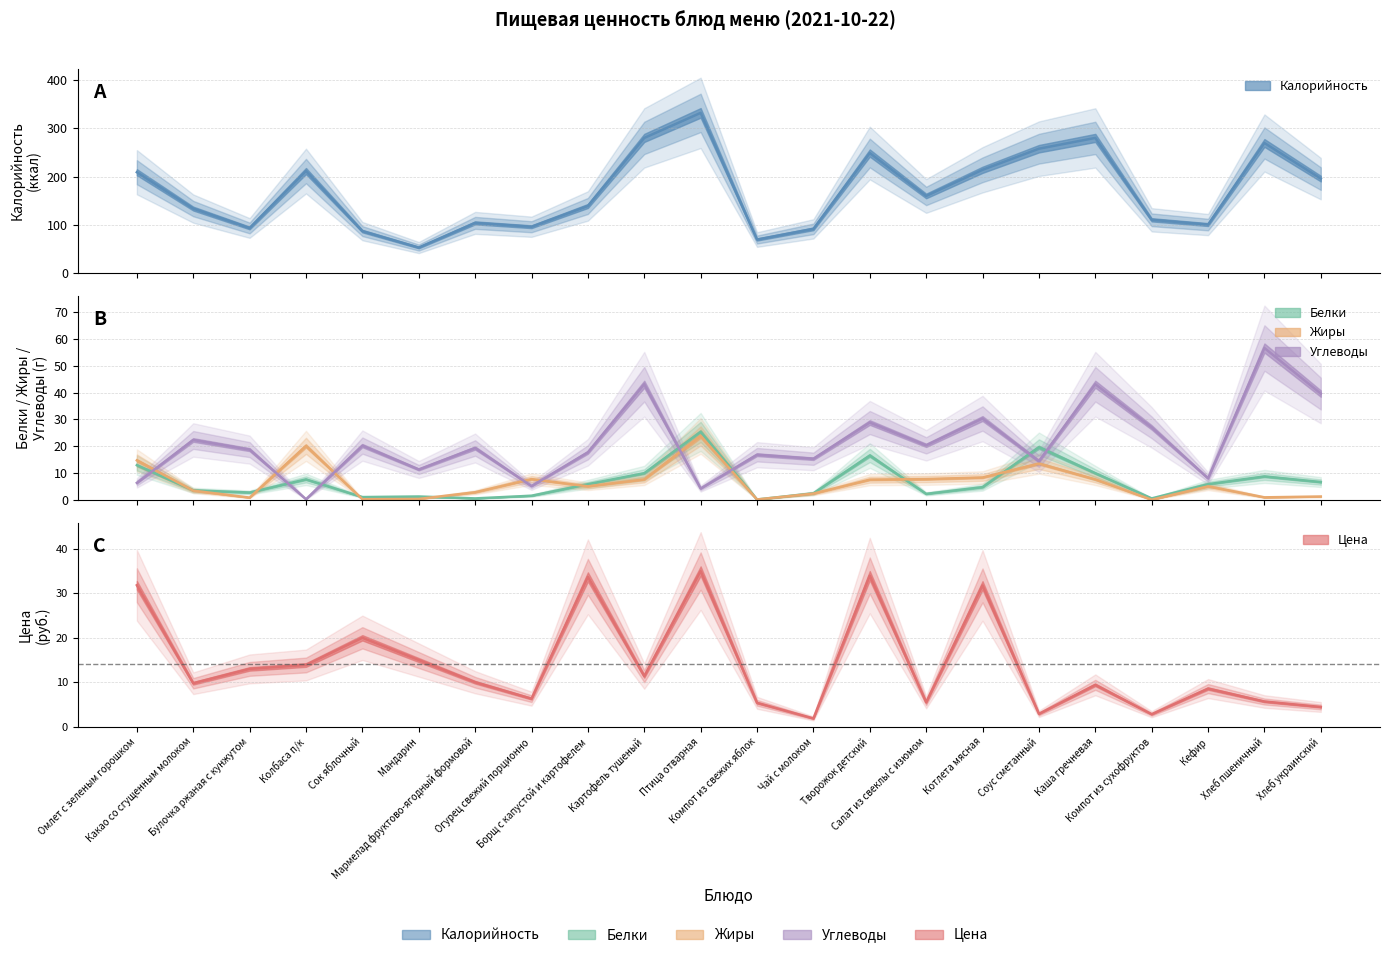

True or false: Углеводы and Калорийность intersect in this chart.

False